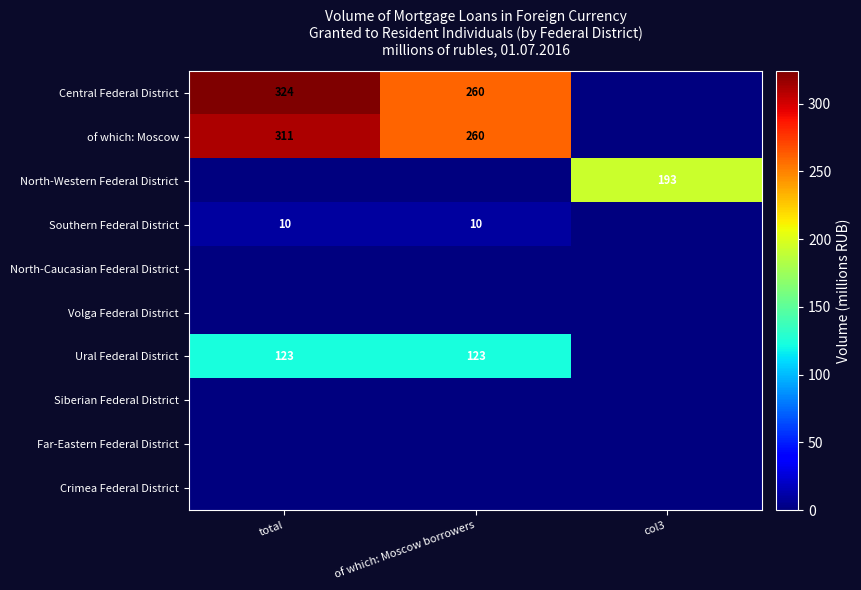

How many categories are shown in the chart?

3